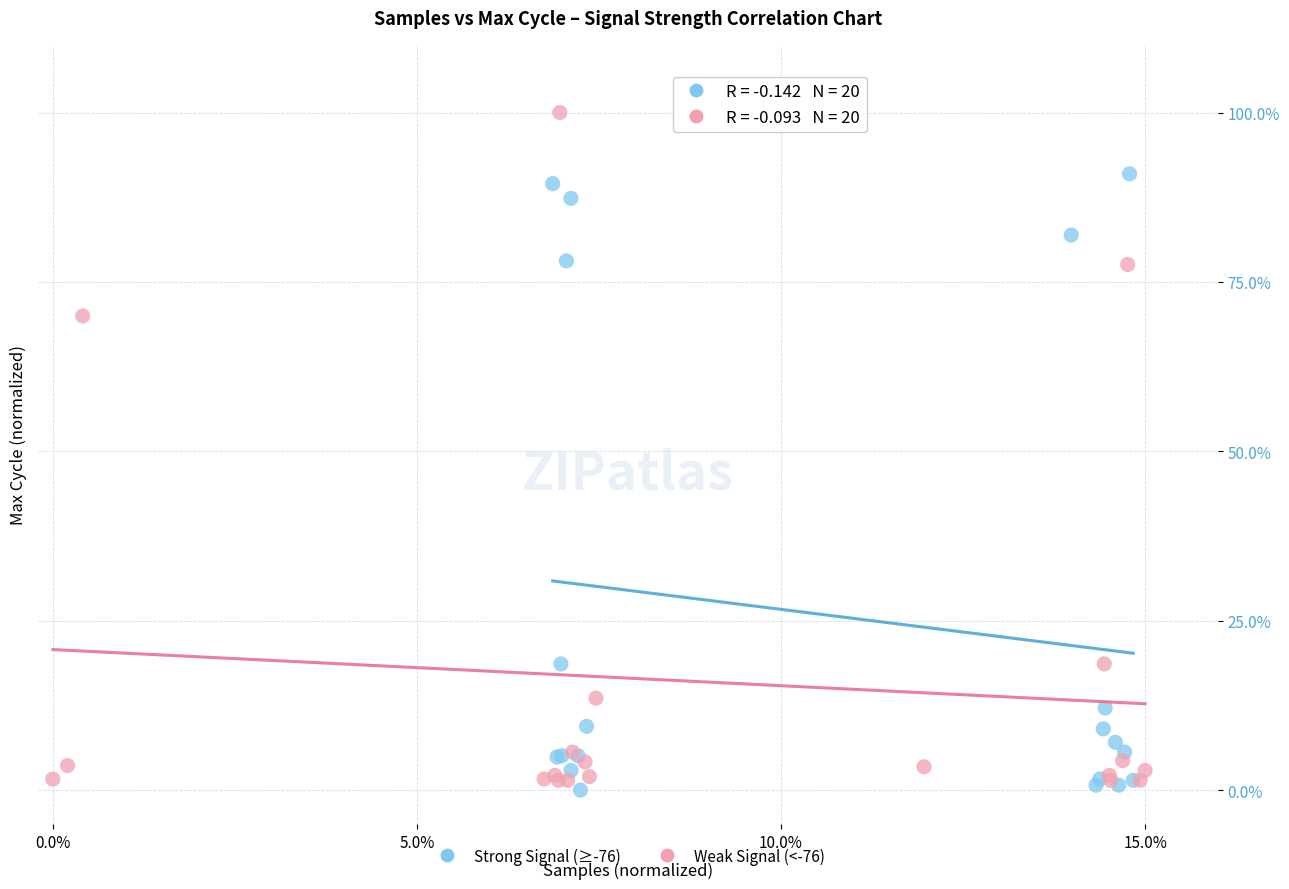

Which series contains the lowest Y value?

Strong Signal (≥-76)